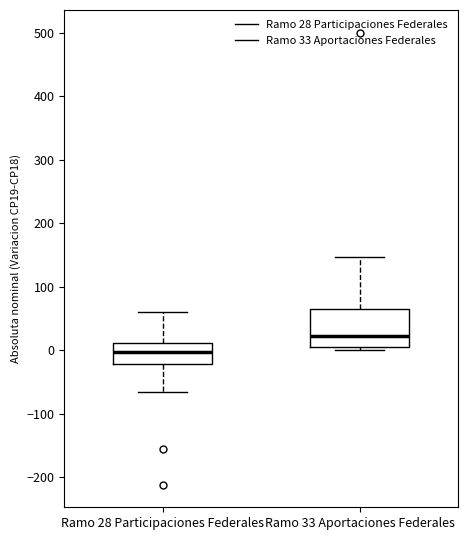

Where is the upper edge of the box for Ramo 33 Aportaciones Federales on the y-axis? The values are not printed on the chart, so give them approximately, as read against the axis.

60